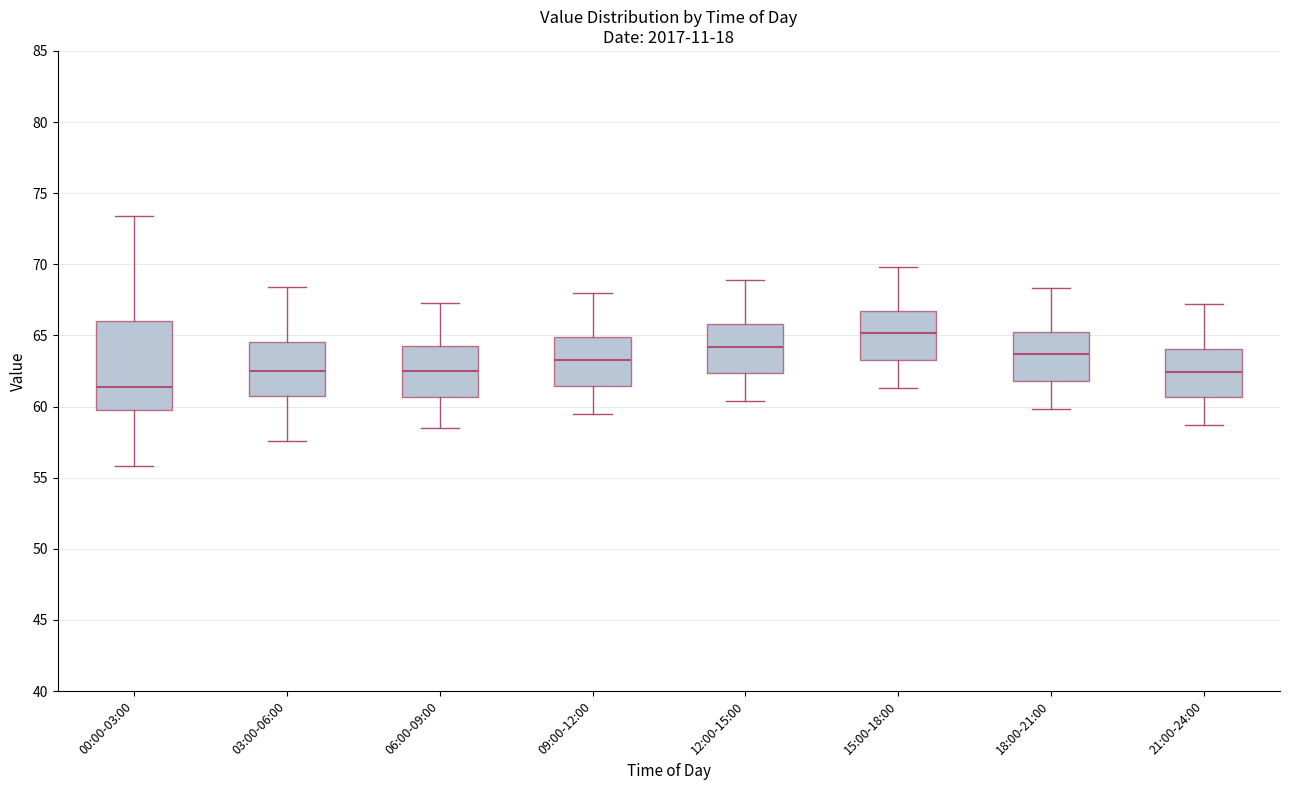

Reading left to right, transcribe this box plot: for each box, give where its median line is, the range the box spans, and where its two whiskers end, as read against the y-axis. The values are not printed on the chart, so give them approximately, as read against the axis.

00:00-03:00: median 61.5, box 60.0 to 66.0, whiskers 56.0 to 73.5
03:00-06:00: median 62.5, box 61.0 to 64.5, whiskers 57.5 to 68.5
06:00-09:00: median 62.5, box 60.5 to 64.0, whiskers 58.5 to 67.5
09:00-12:00: median 63.5, box 61.5 to 65.0, whiskers 59.5 to 68.0
12:00-15:00: median 64.0, box 62.5 to 66.0, whiskers 60.5 to 69.0
15:00-18:00: median 65.0, box 63.5 to 66.5, whiskers 61.5 to 70.0
18:00-21:00: median 63.5, box 62.0 to 65.0, whiskers 60.0 to 68.5
21:00-24:00: median 62.5, box 60.5 to 64.0, whiskers 58.5 to 67.0